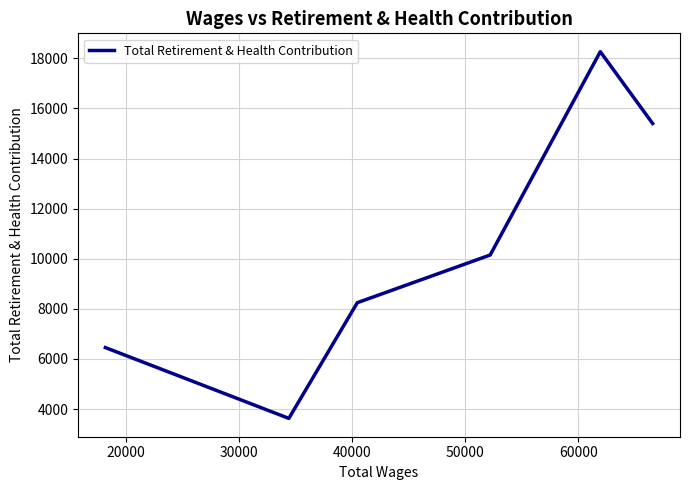

What is the minimum value shown in the chart?

3627